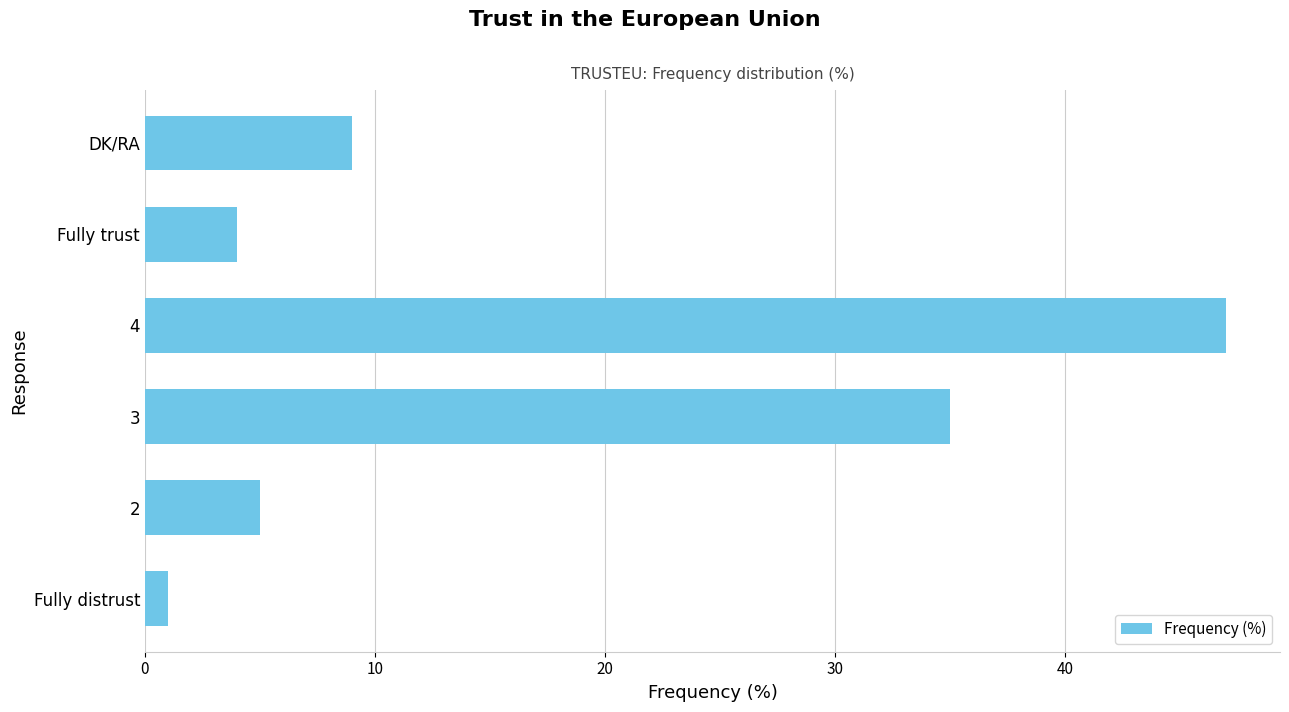

Is it true that the value at 4 is 47?

True